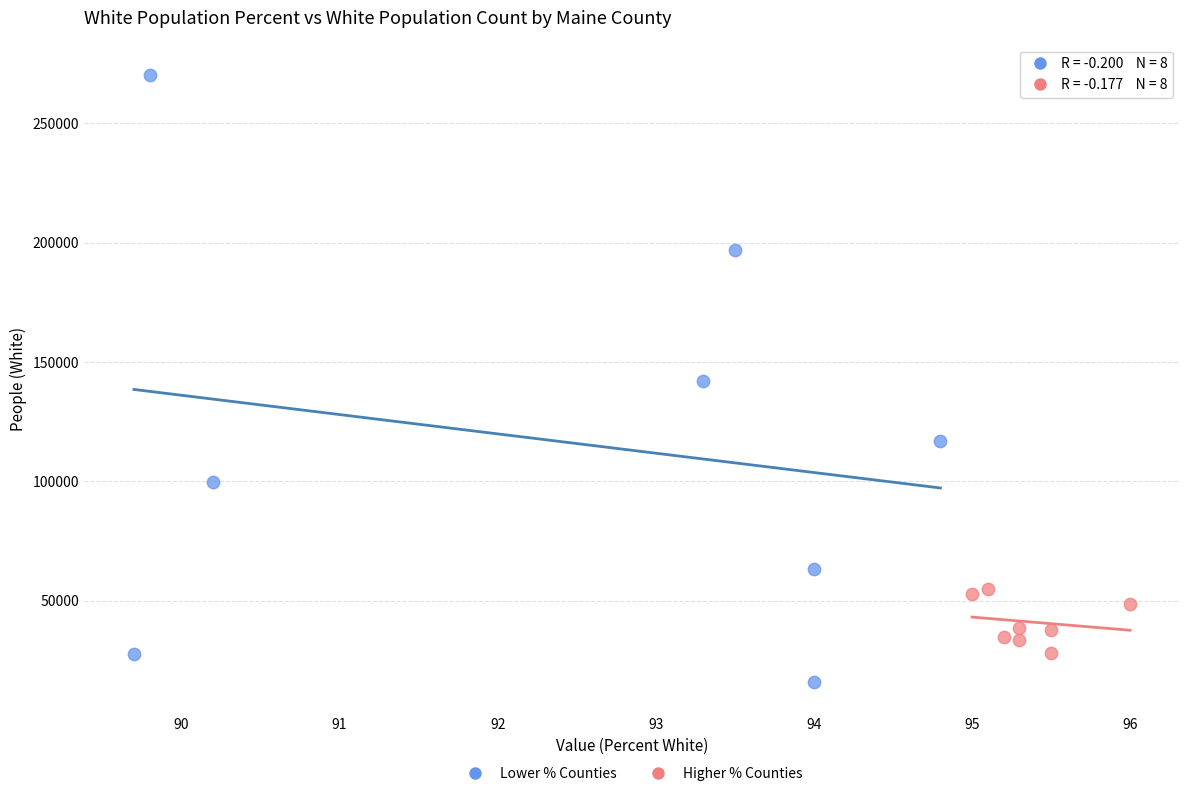

Which series has the widest spread of Y values?

Lower % Counties